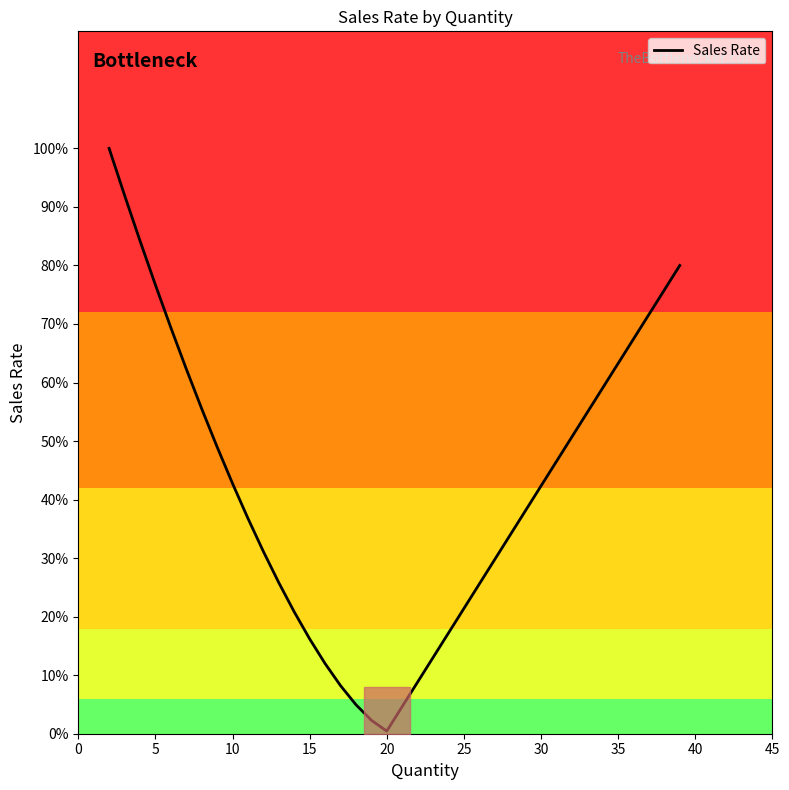

Is it true that the value at 19 is 143.9?

False